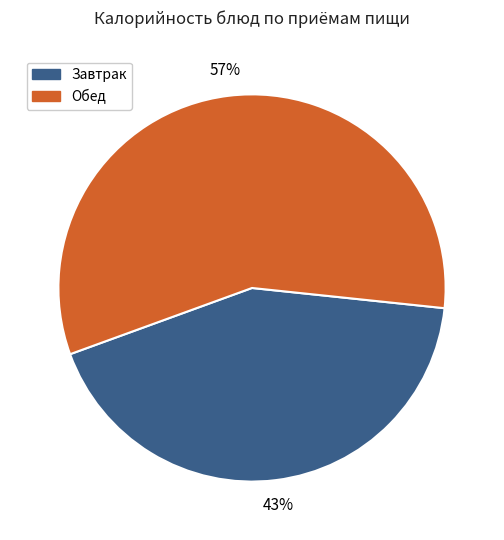

To the nearest percent, what is the average slice percentage?

50%